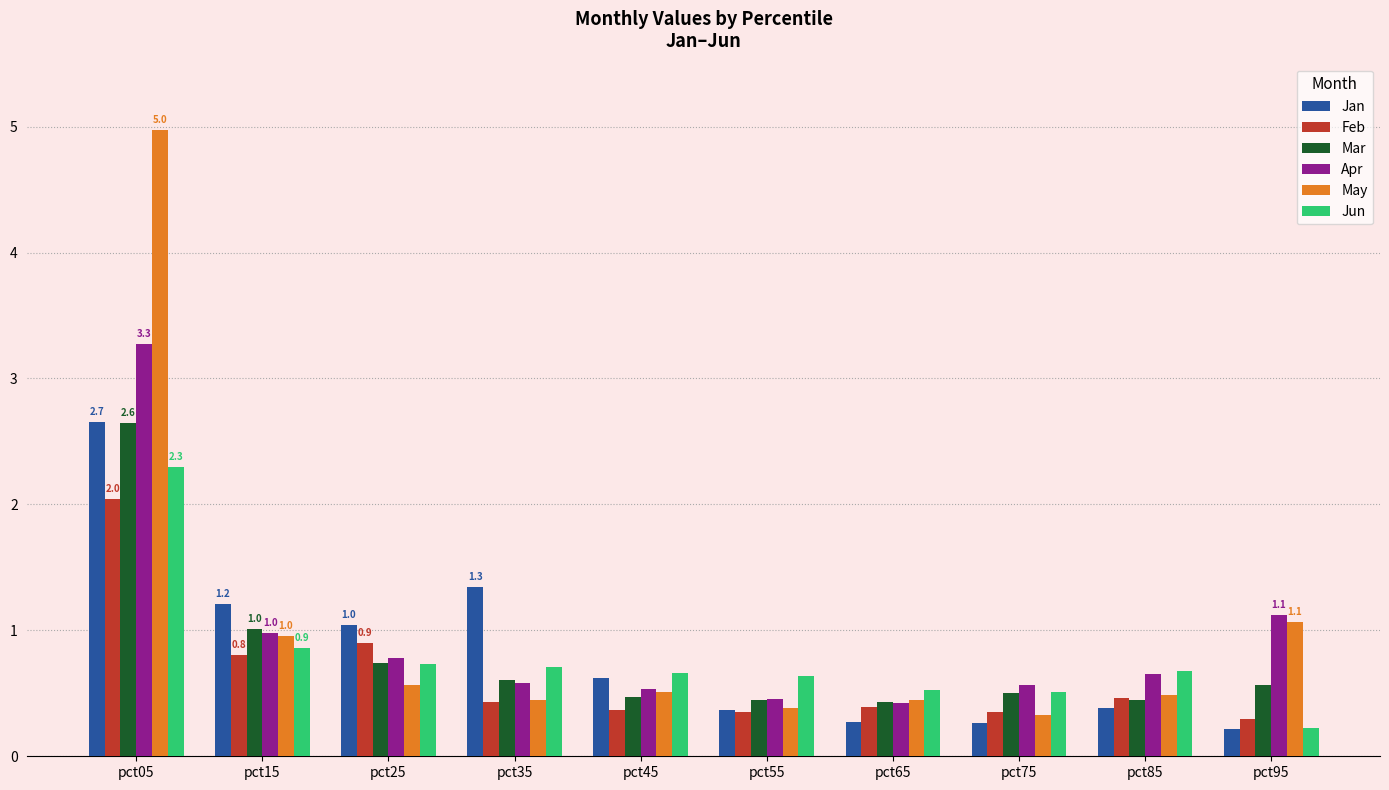

What is the difference between the highest and lowest values at pct15?

0.4